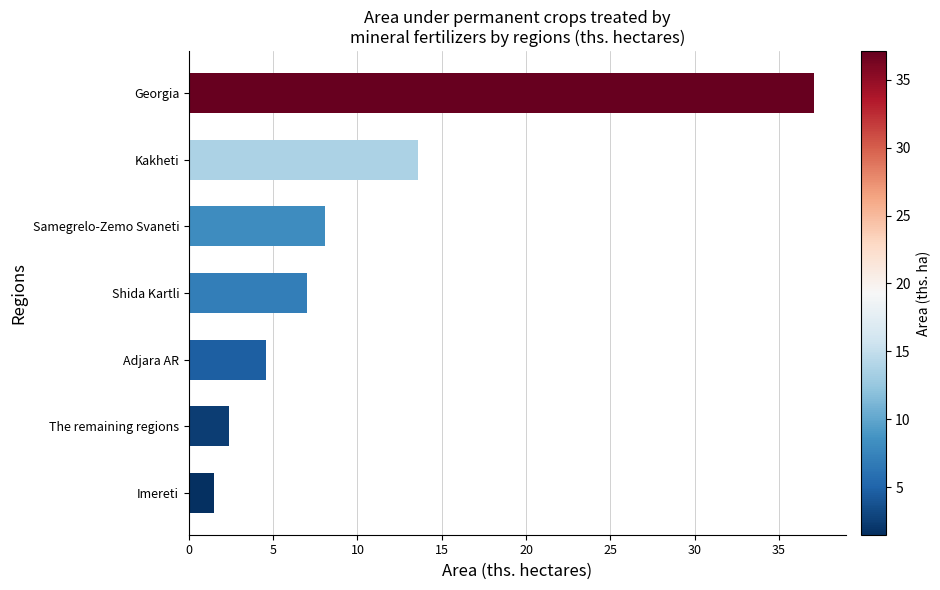

What is the change in value from Imereti to Adjara AR?

+3.1